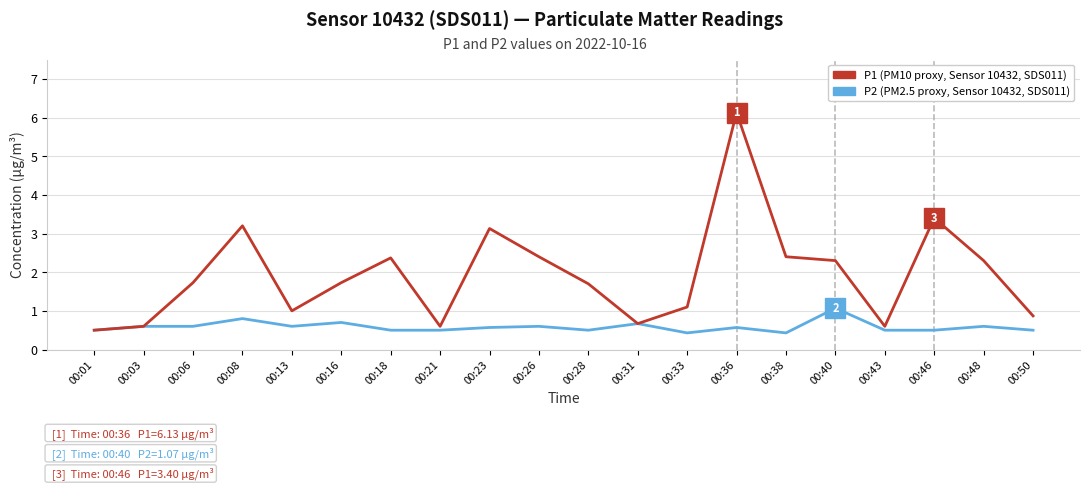

At which category does the chart reach its peak across all series?

00:36